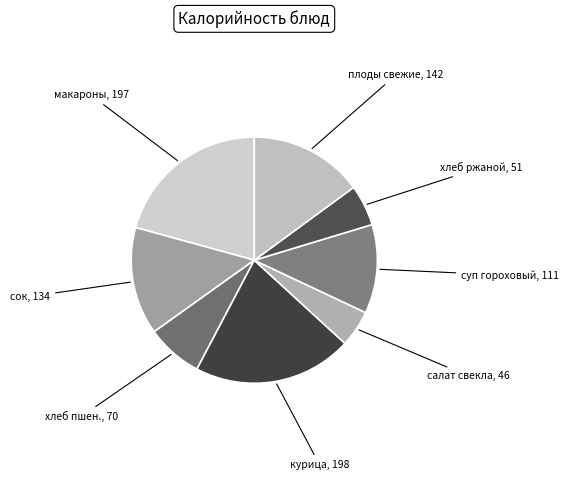

Approximately how many times larger is the value at суп гороховый compared to макароны?

0.6